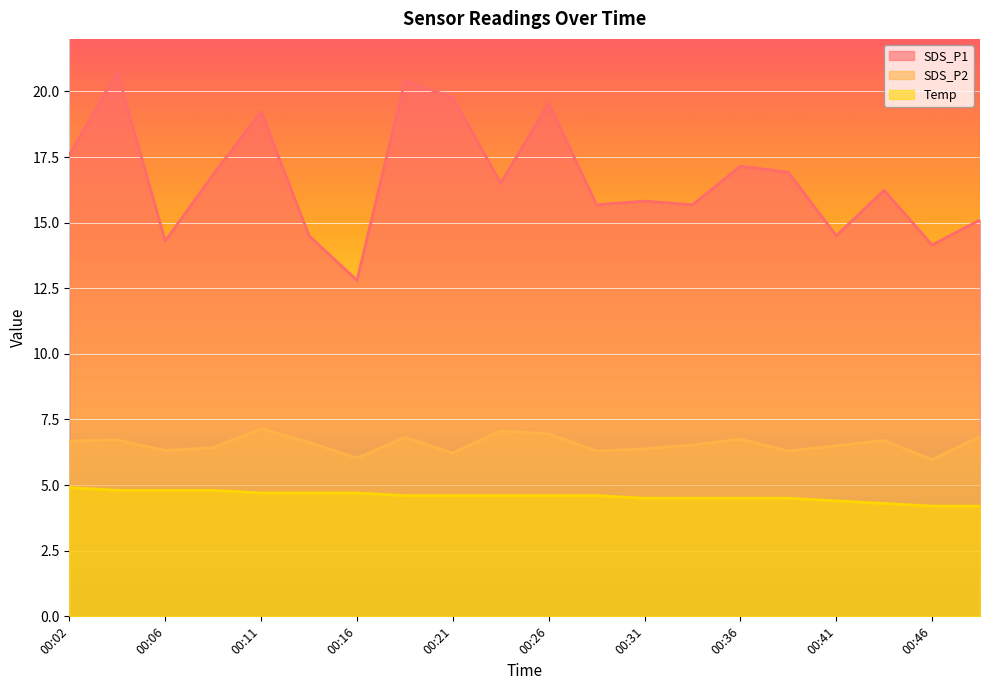

What is the greatest value displayed?

20.7